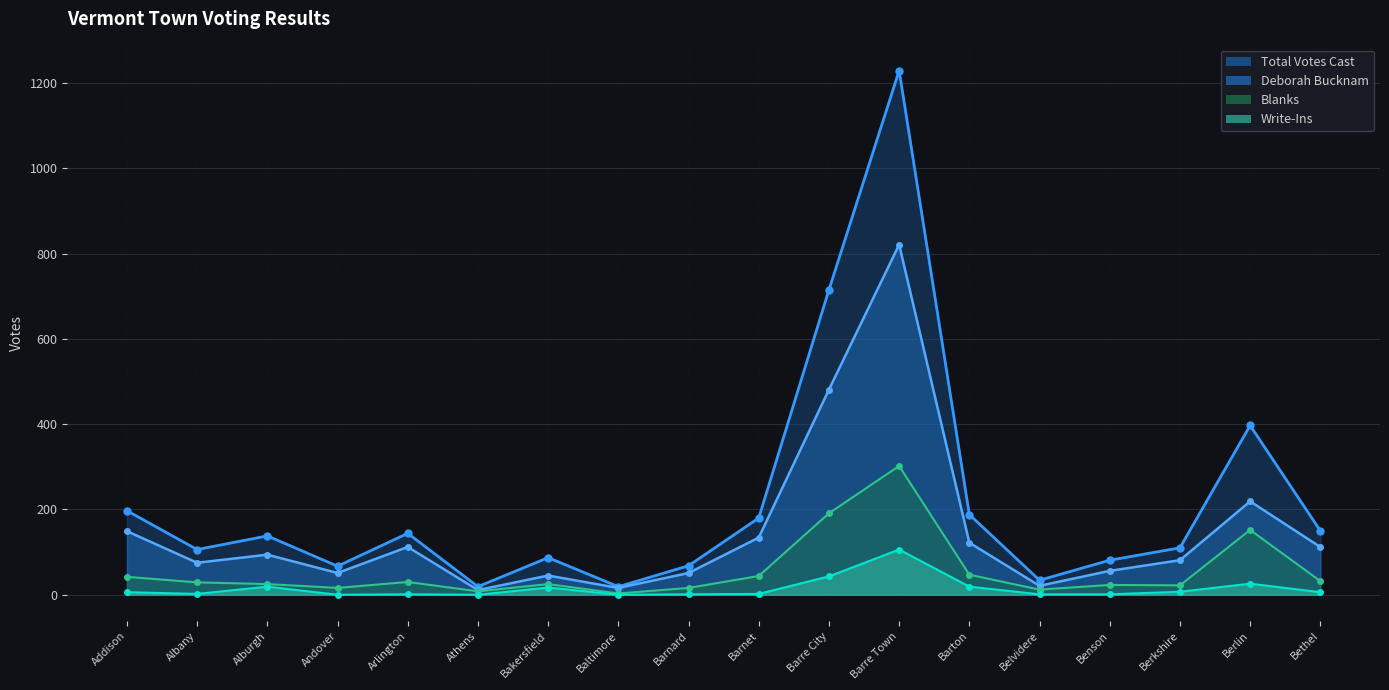

The Write-Ins series shows 10 at Barre City. True or false?

False